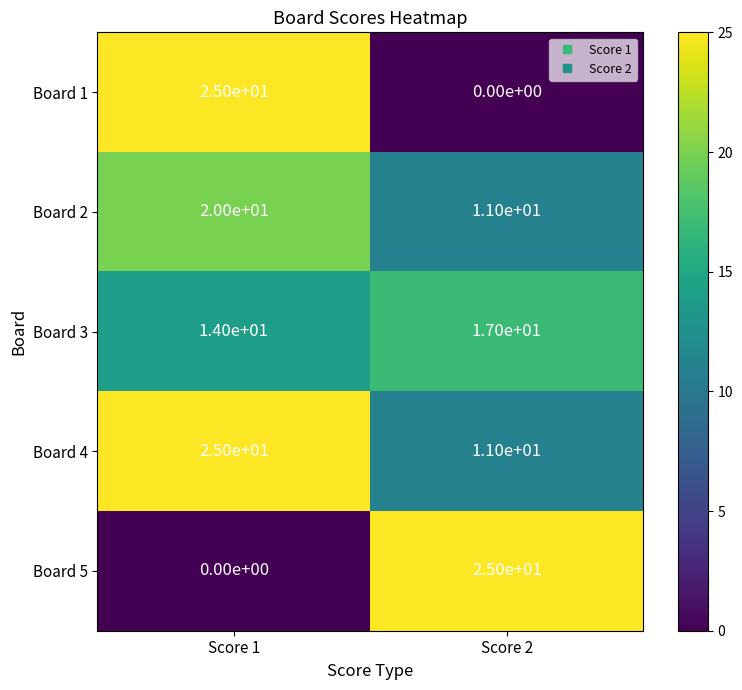

Reading right to left, transcribe all the data shown in this chart.

Board 1: 0	25
Board 2: 11	20
Board 3: 17	14
Board 4: 11	25
Board 5: 25	0